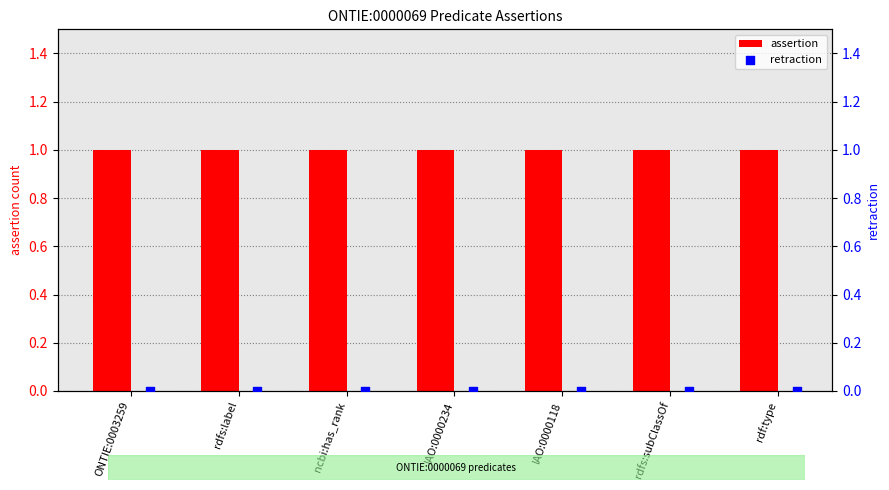

Which series contains the lowest Y value?

retraction